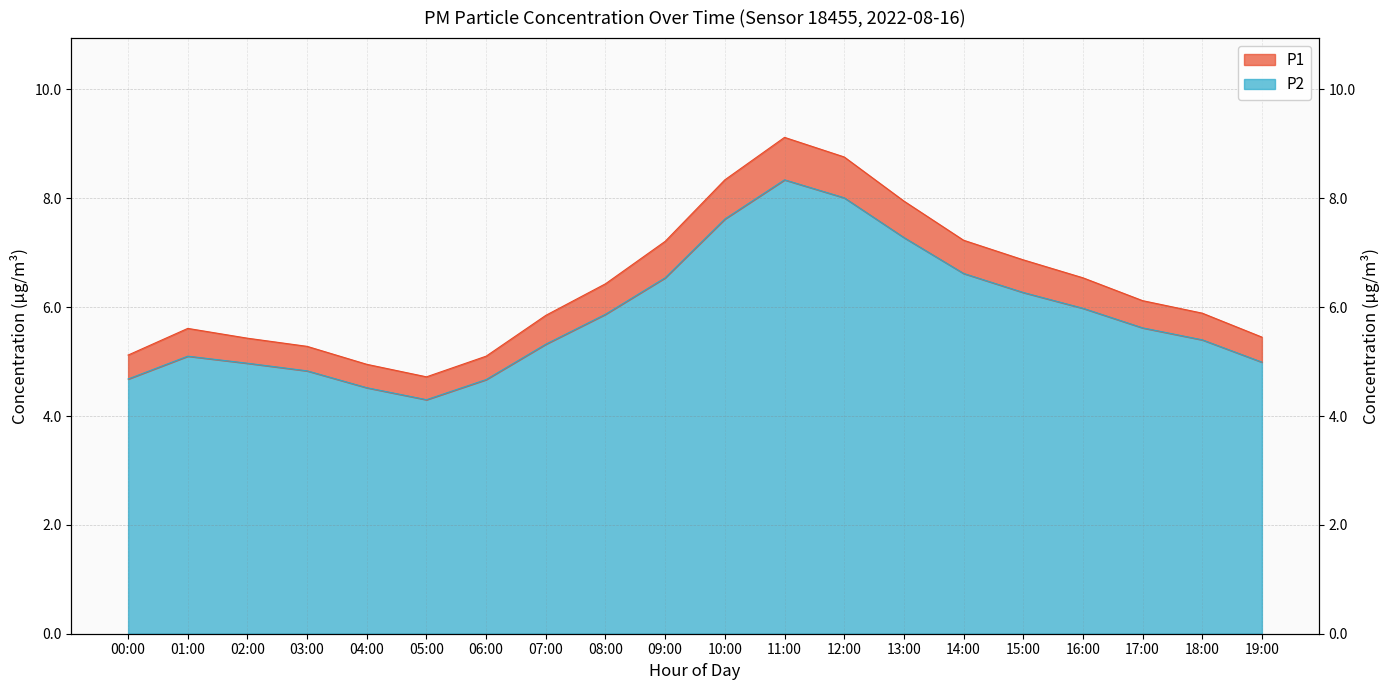

What is the label of the 11th point from the left?

10:00